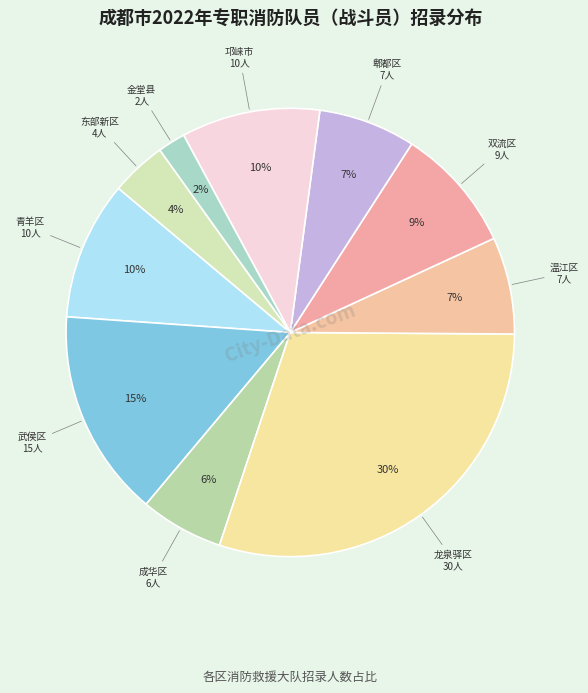

Rank the categories by value from lowest to highest.

金堂县消防救援大队, 东部新区消防救援大队筹备组, 成华区消防救援大队, 温江区消防救援大队, 郫都区消防救援大队, 双流区消防救援大队, 青羊区消防救援大队, 邛崃市消防救援大队, 武侯区消防救援大队, 龙泉驿区消防救援大队